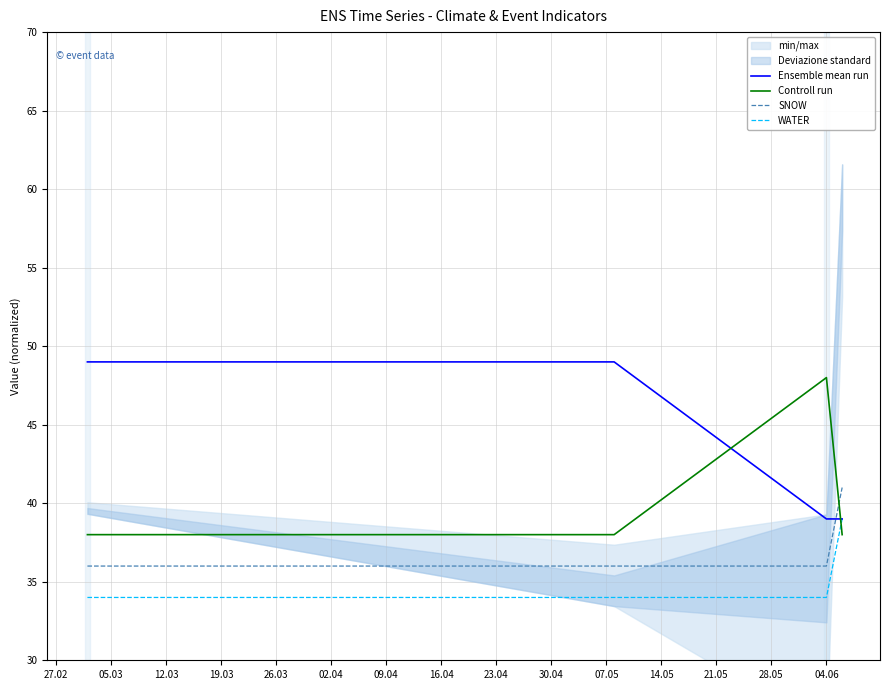

True or false: SNOW and WATER intersect in this chart.

False